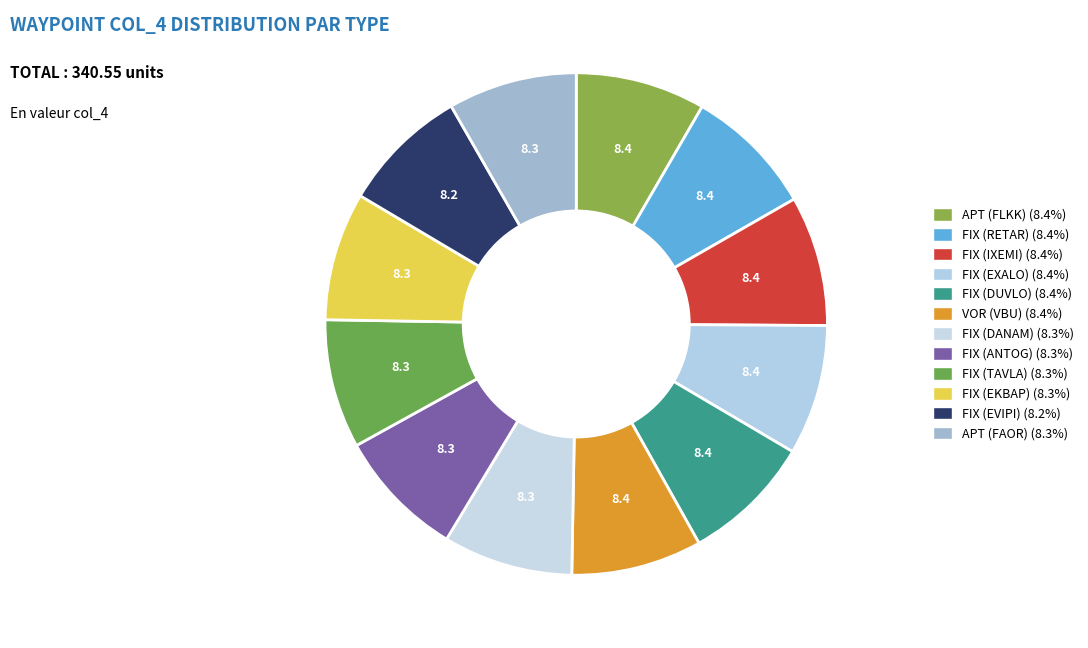

To the nearest percent, what percentage of the pie is FIX (TAVLA)?

8%